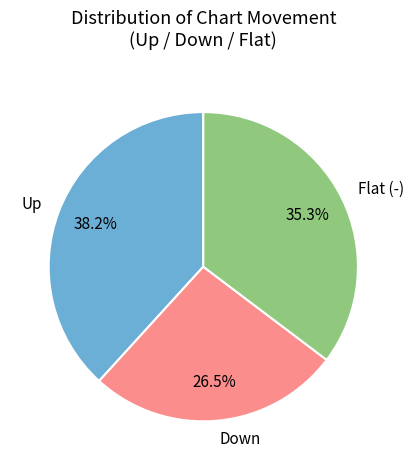

What is the largest slice in the pie chart?

Up